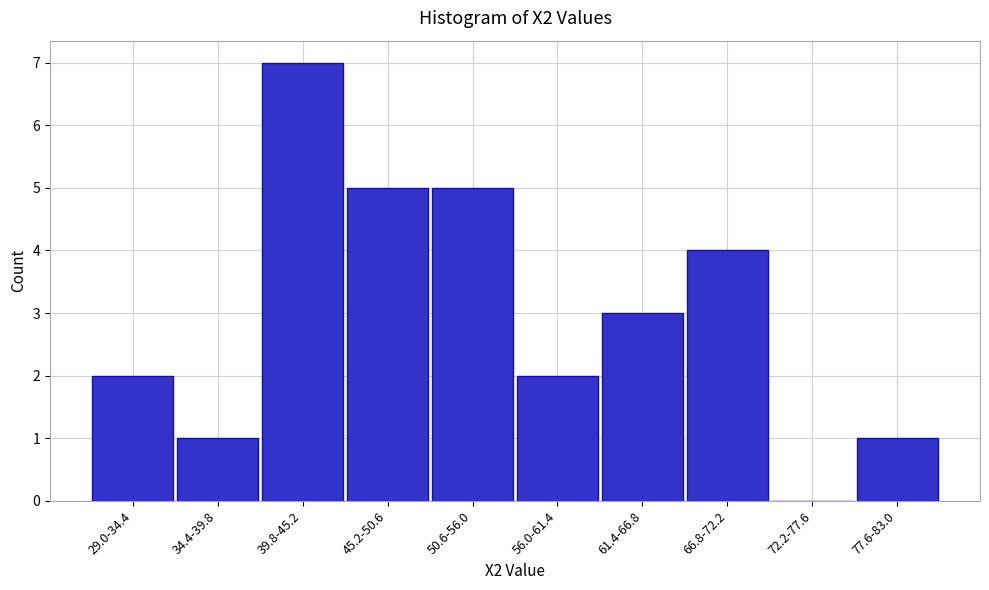

Reading left to right, list all the values displayed in this chart.

29.0-34.4=2	34.4-39.8=1	39.8-45.2=7	45.2-50.6=5	50.6-56.0=5	56.0-61.4=2	61.4-66.8=3	66.8-72.2=4	72.2-77.6=0	77.6-83.0=1